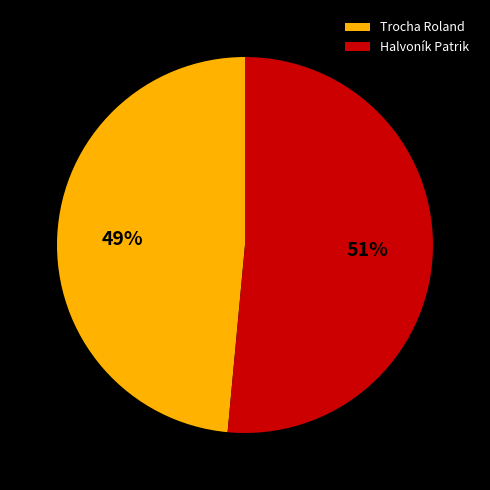

Is there any slice that represents more than half of the pie?

Yes